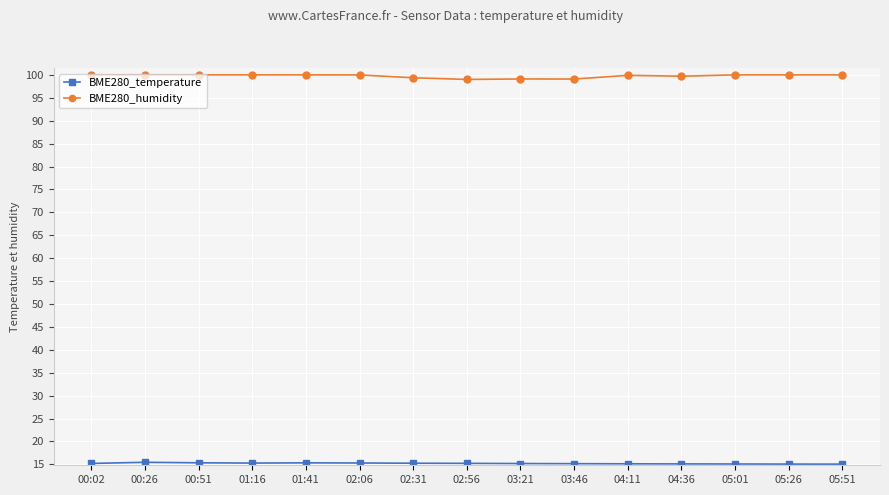

What position from the right is 05:26?

2